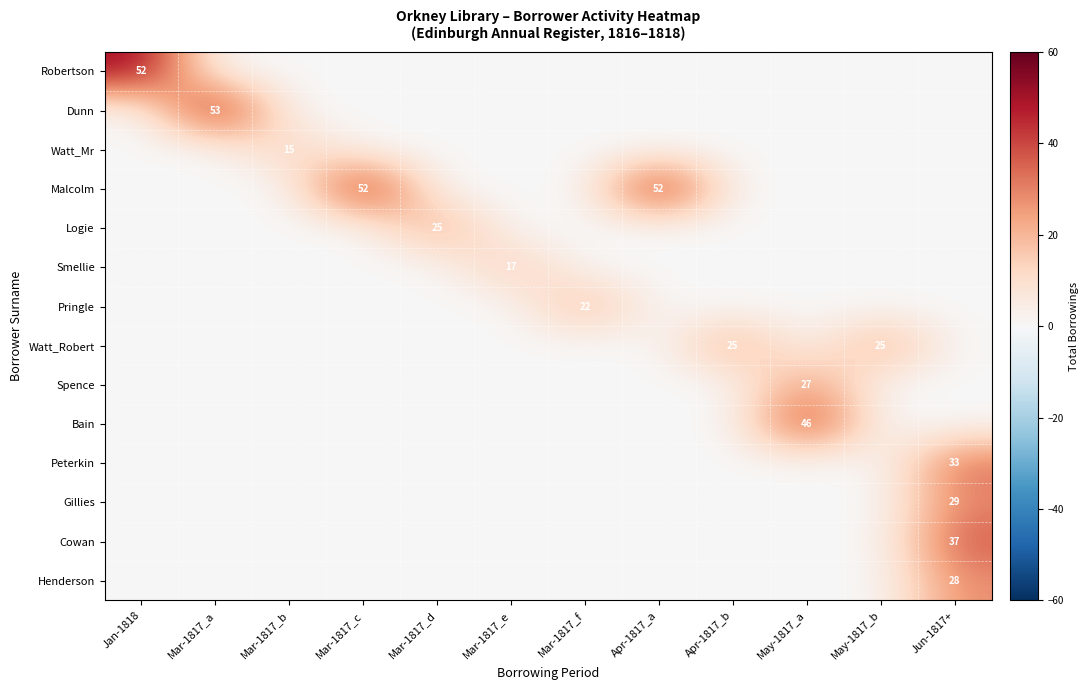

At which label does Watt_Robert reach its peak?

Apr-1817_b